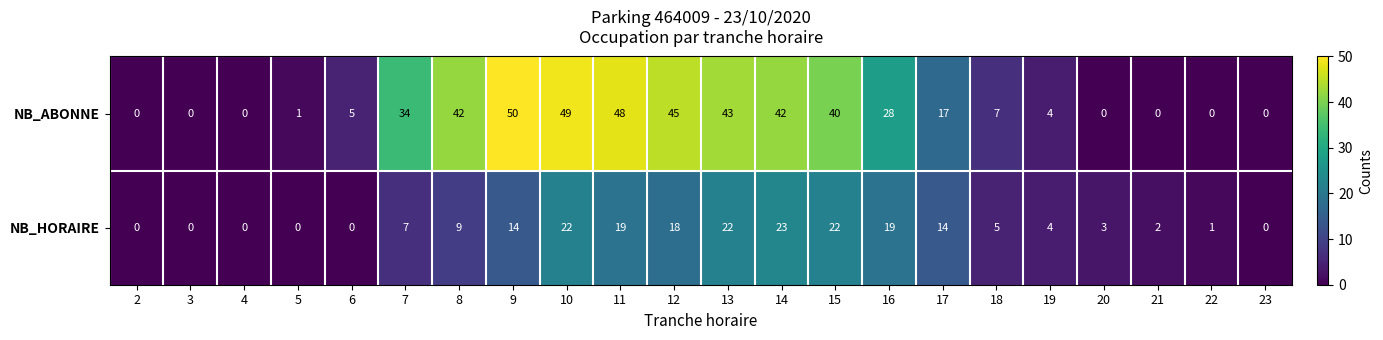

Is it true that NB_HORAIRE equals 38 at 14?

False